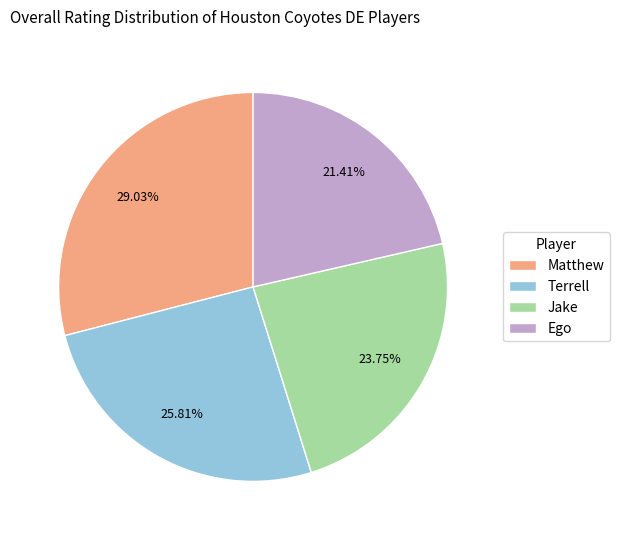

Which category has the biggest portion of the pie?

Matthew